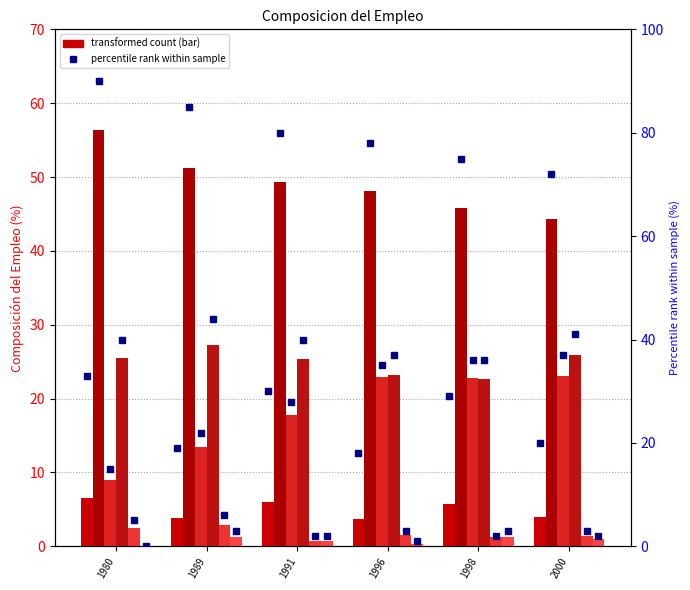

Is the value of Planes at 1998 greater than the value of Asalariados no registrados at 1991?

No